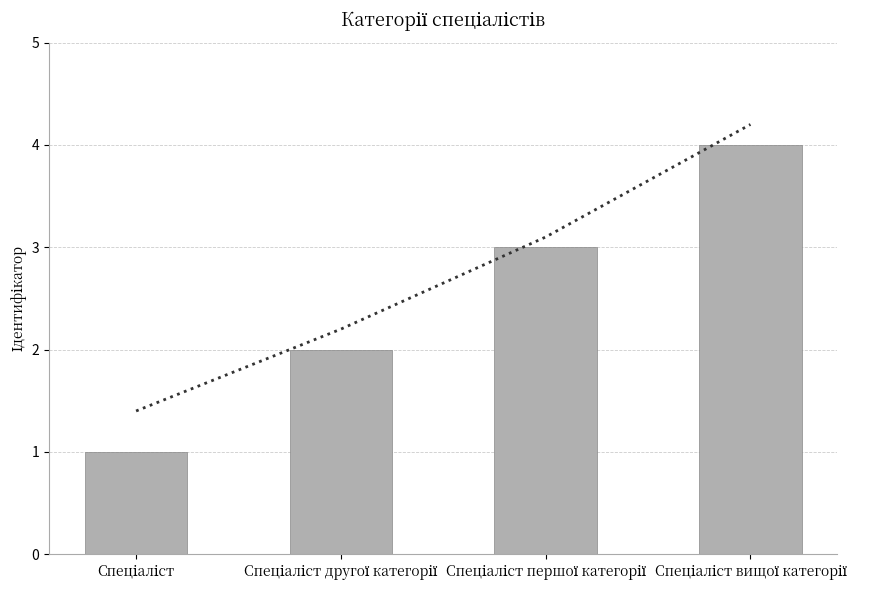

List the labels in order of value, smallest first.

Спеціаліст, Спеціаліст другої категорії, Спеціаліст першої категорії, Спеціаліст вищої категорії